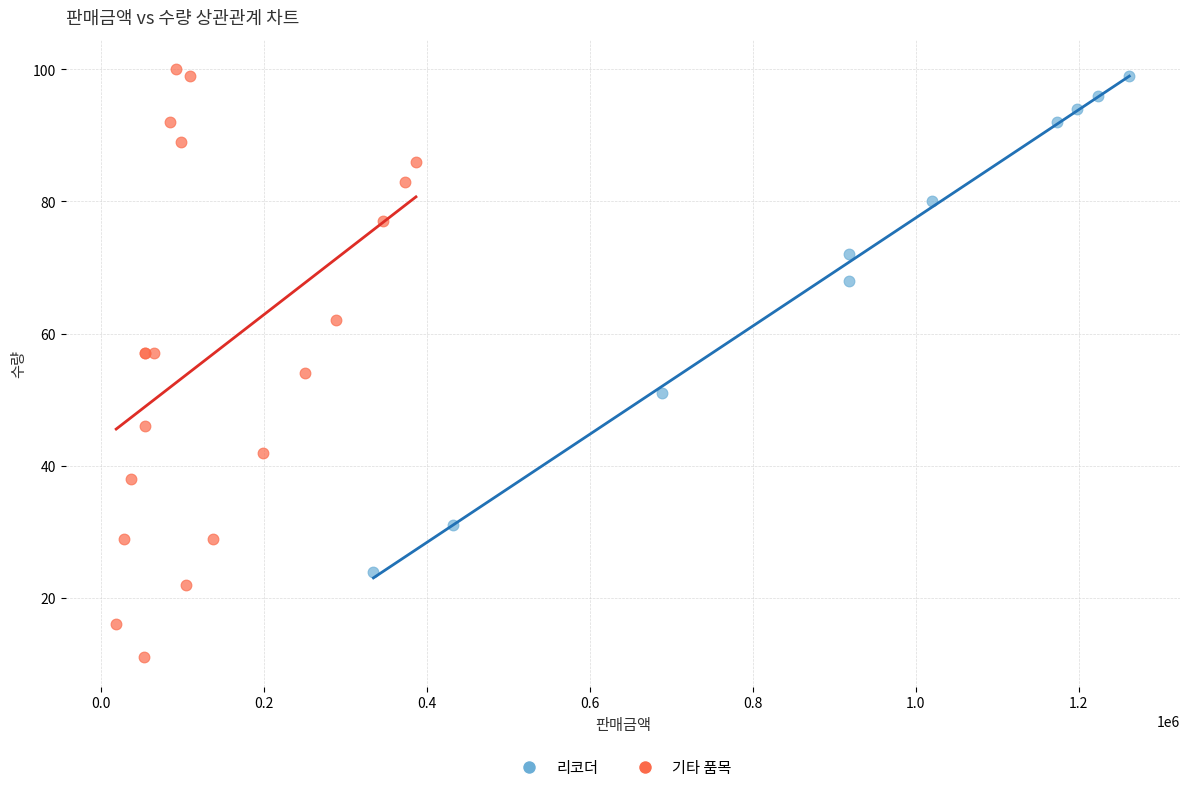

Which series has the widest spread of Y values?

기타 품목